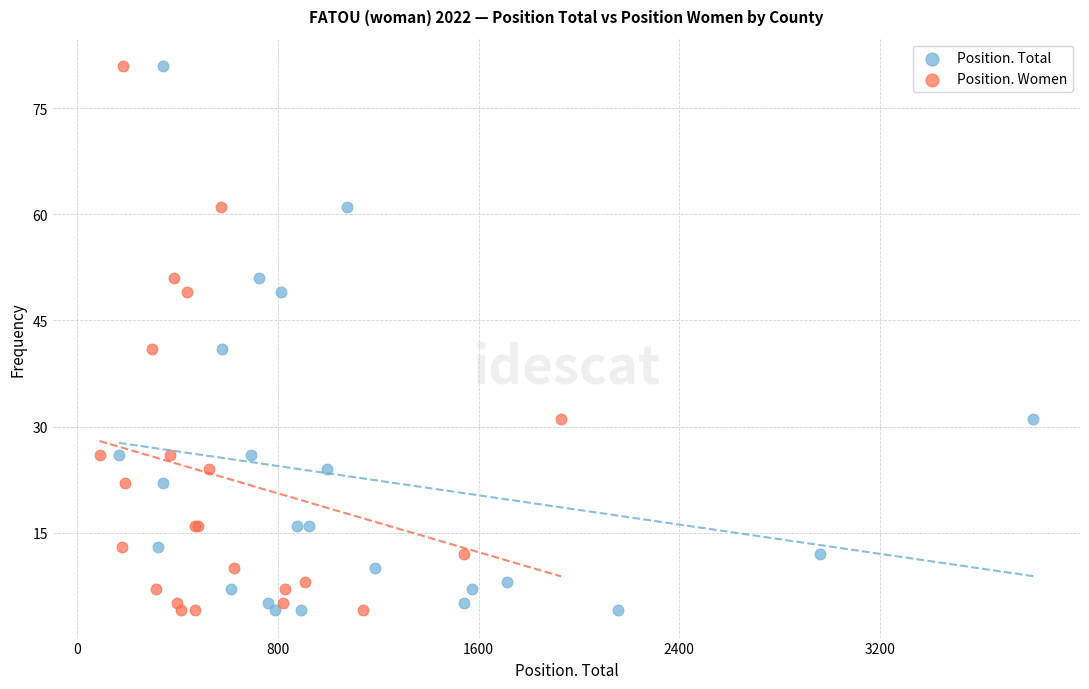

What are all the series names shown in the legend?

Position. Total, Position. Women